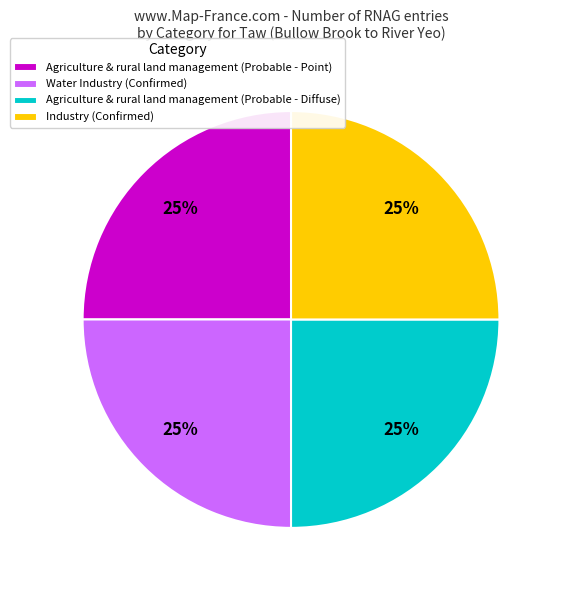

To the nearest percent, what portion does Agriculture & rural land management (Probable - Point) represent?

25%